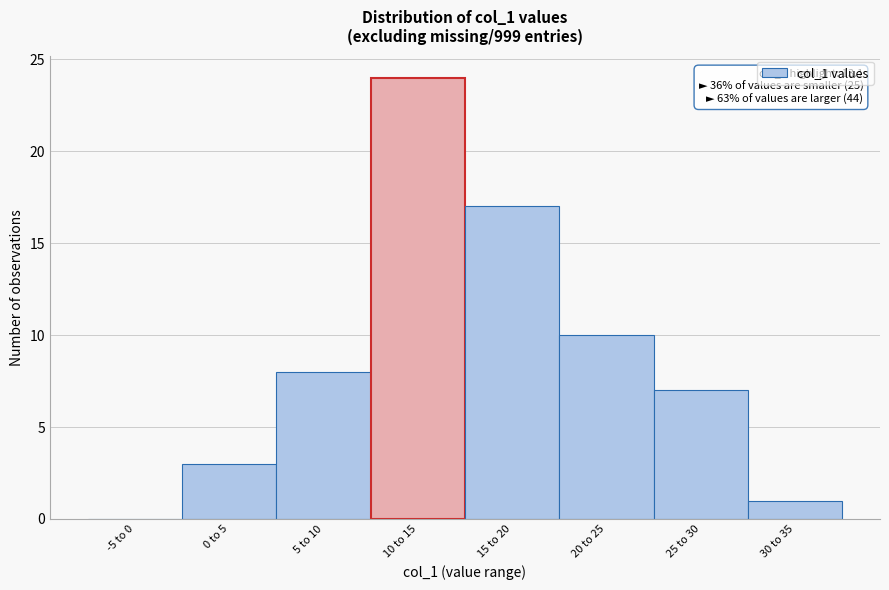

Reading right to left, what are all the values shown in this chart?

30 to 35=1	25 to 30=7	20 to 25=10	15 to 20=17	10 to 15=24	5 to 10=8	0 to 5=3	-5 to 0=0